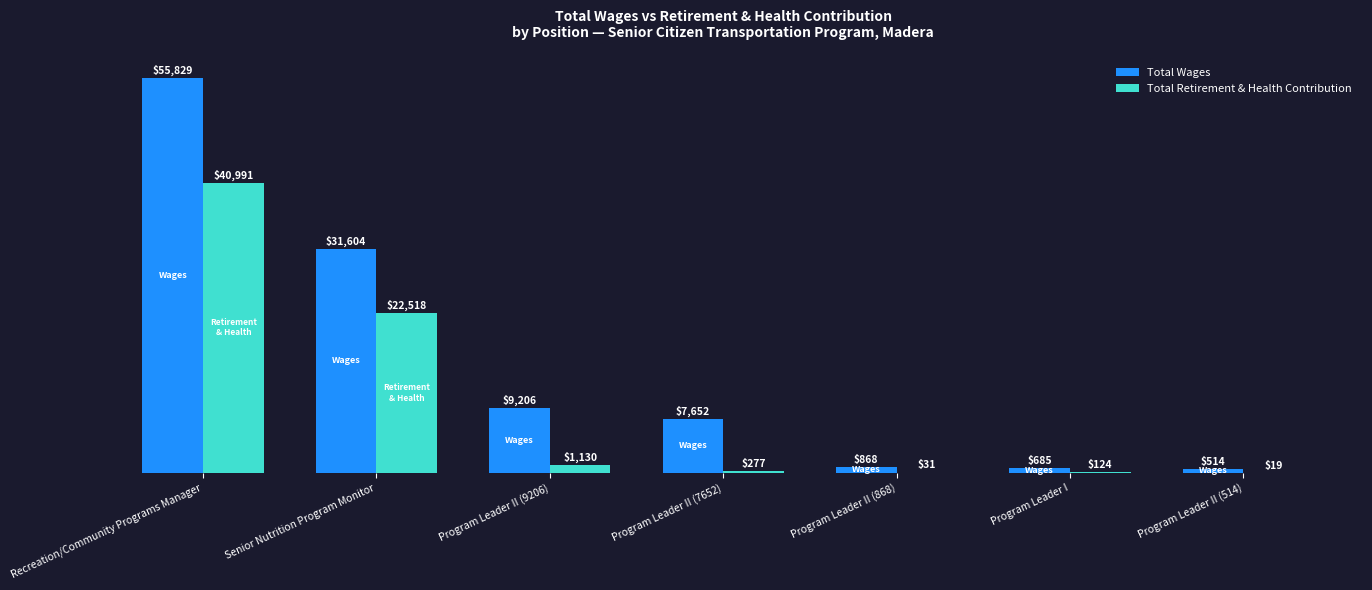

What are all the series names shown in the legend?

Total Wages, Total Retirement & Health Contribution